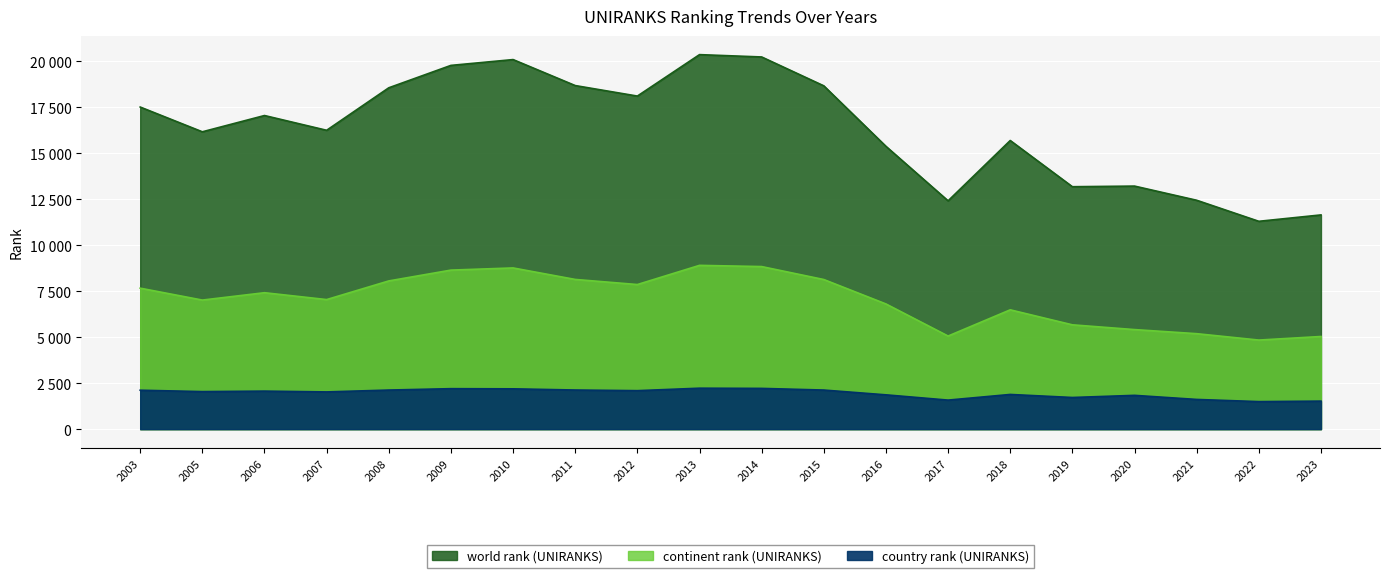

Where is the first local minimum for world rank (UNIRANKS)?

2005